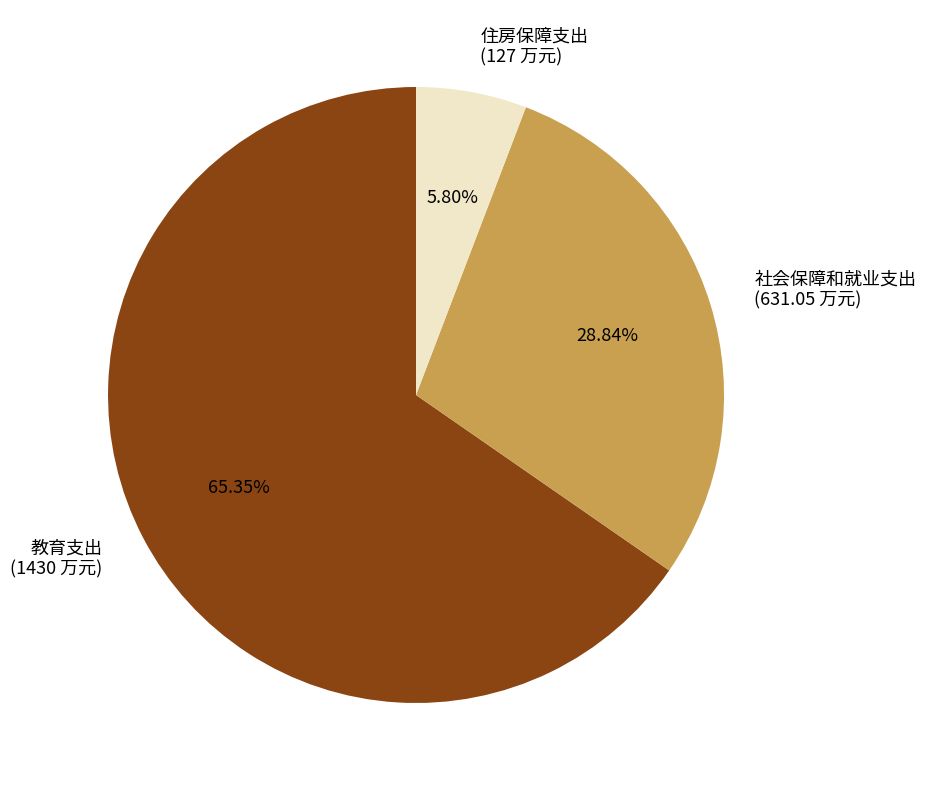

Which category has the smallest portion of the pie?

住房保障支出